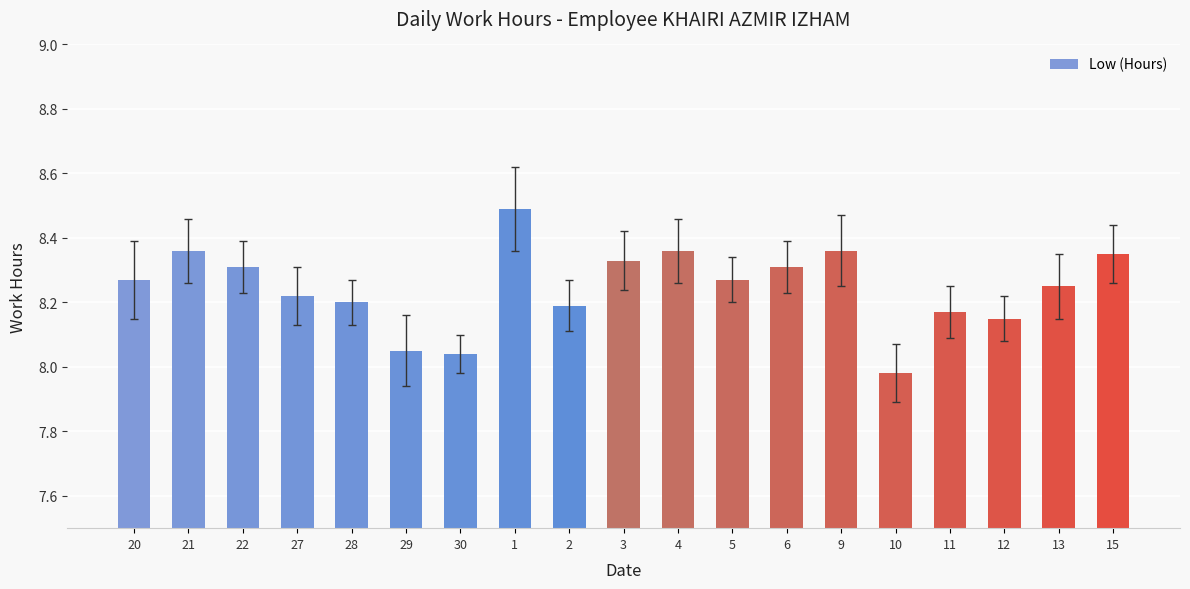

What is the sum of the values at 21 and 11?

16.5